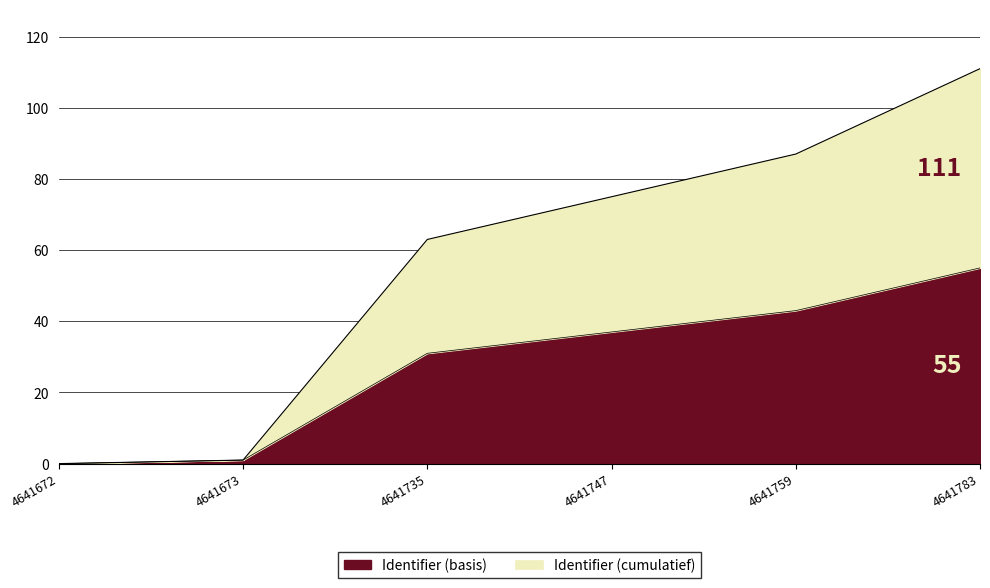

True or false: Cumulative Identifier and Identifier cross at least once.

False